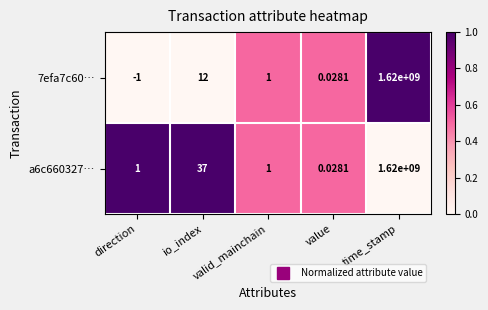

How many positive values does the 7efa7c60… series have?

4